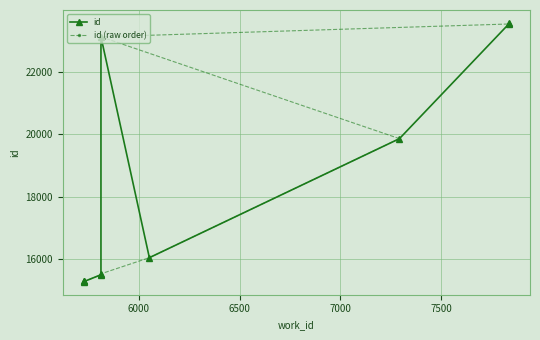

What is the value of the id point at the 7th from the left?

16043